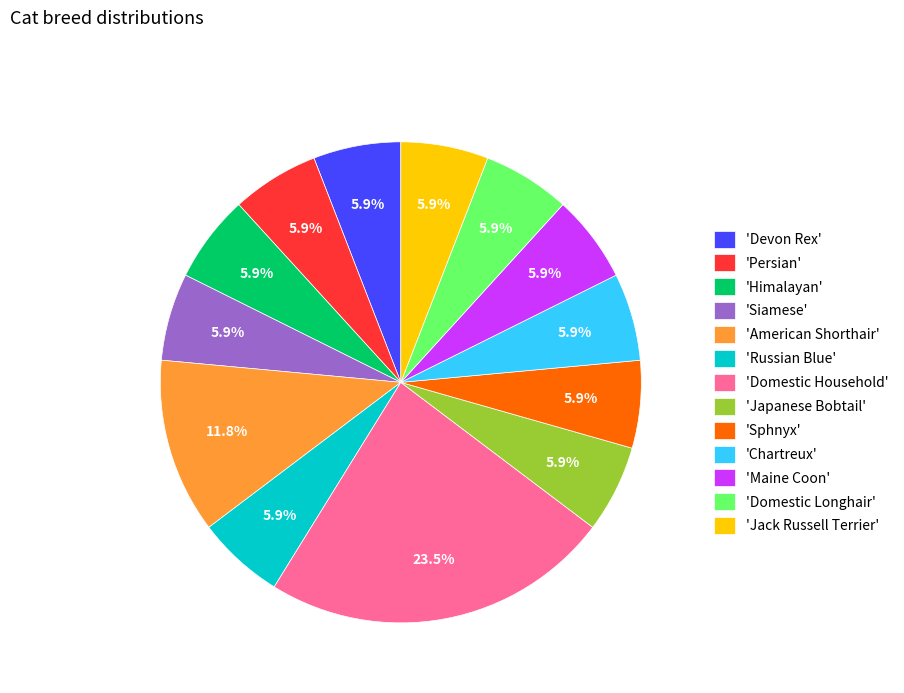

What is the total percentage of 'Domestic Longhair' and 'Siamese'?

11.8%